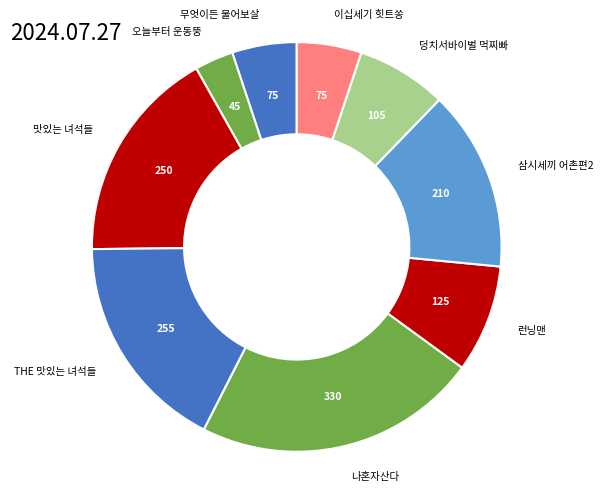

Count the number of slices in the pie.

9